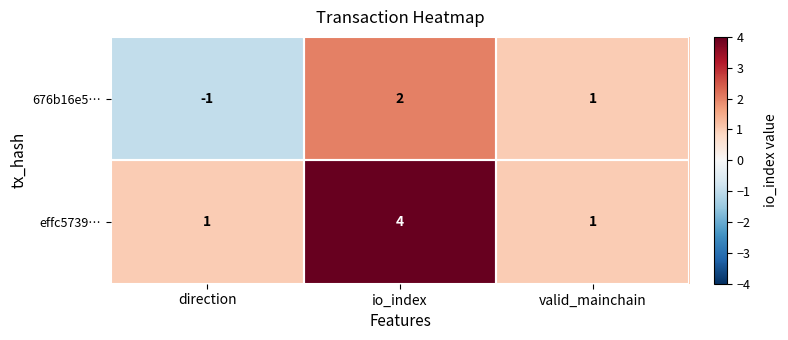

At which category is the sum across all series the highest?

io_index